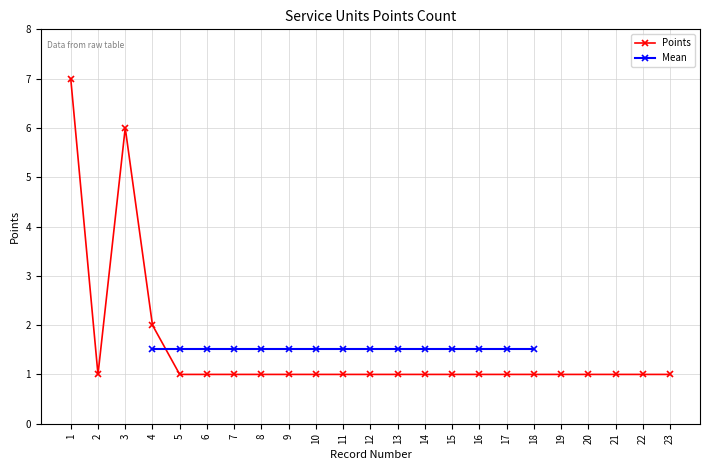

Which label corresponds to the smallest value in the chart?

2